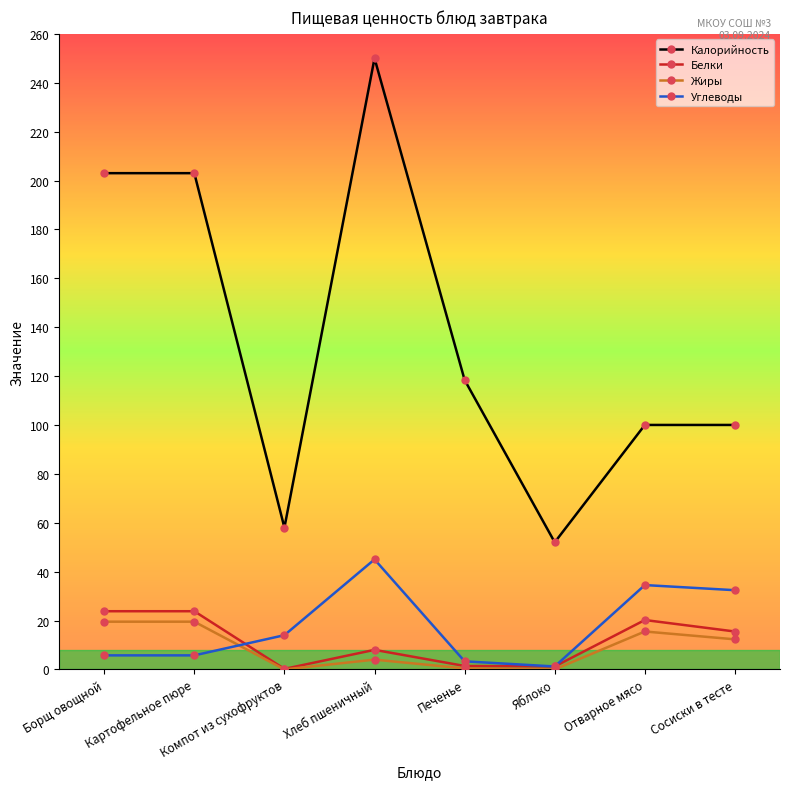

The Углеводы series shows 3.3 at Печенье. True or false?

True